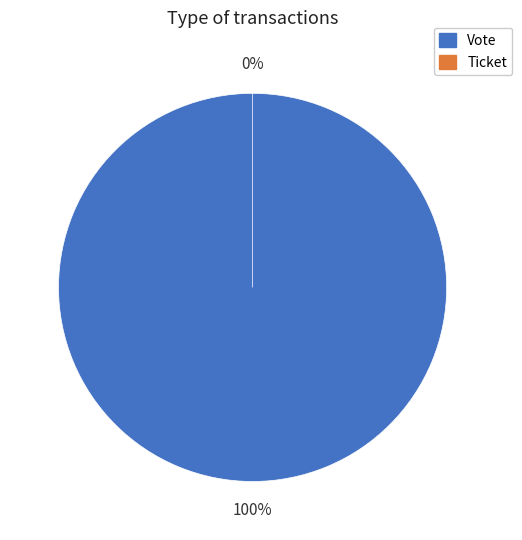

Is it true that Ticket is 0% of the pie?

True